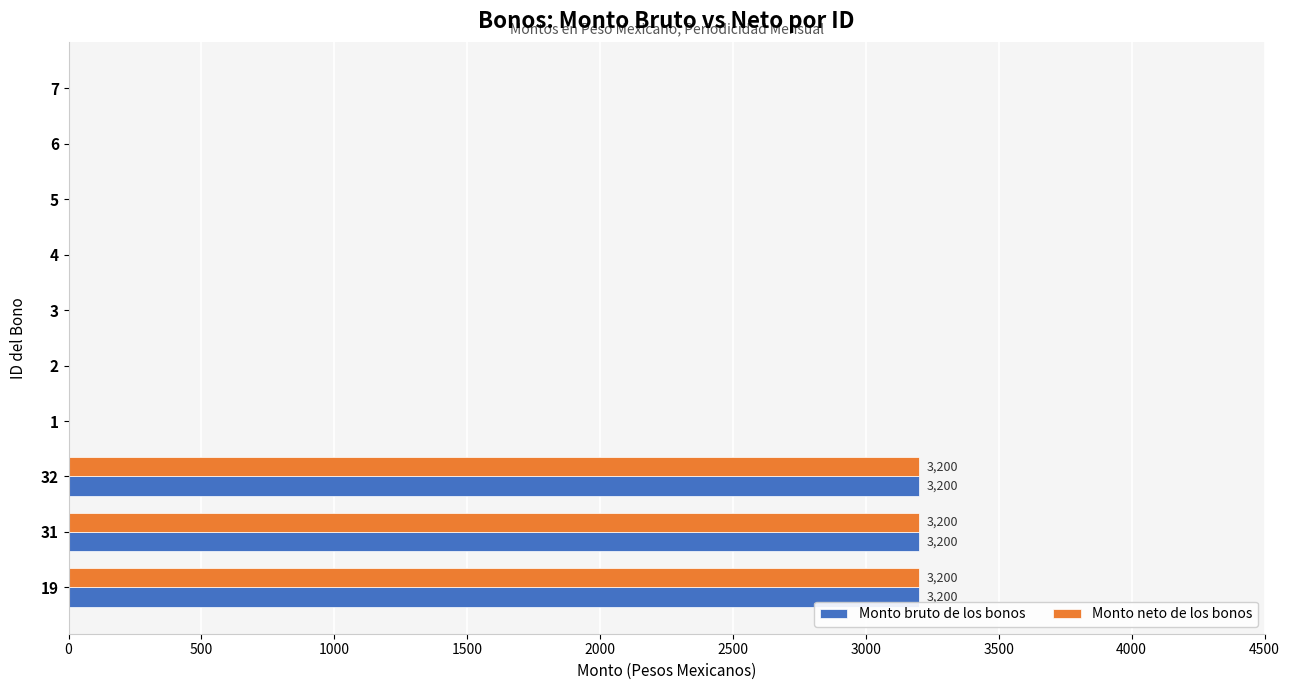

How many values in the Monto neto de los bonos series exceed 0?

3